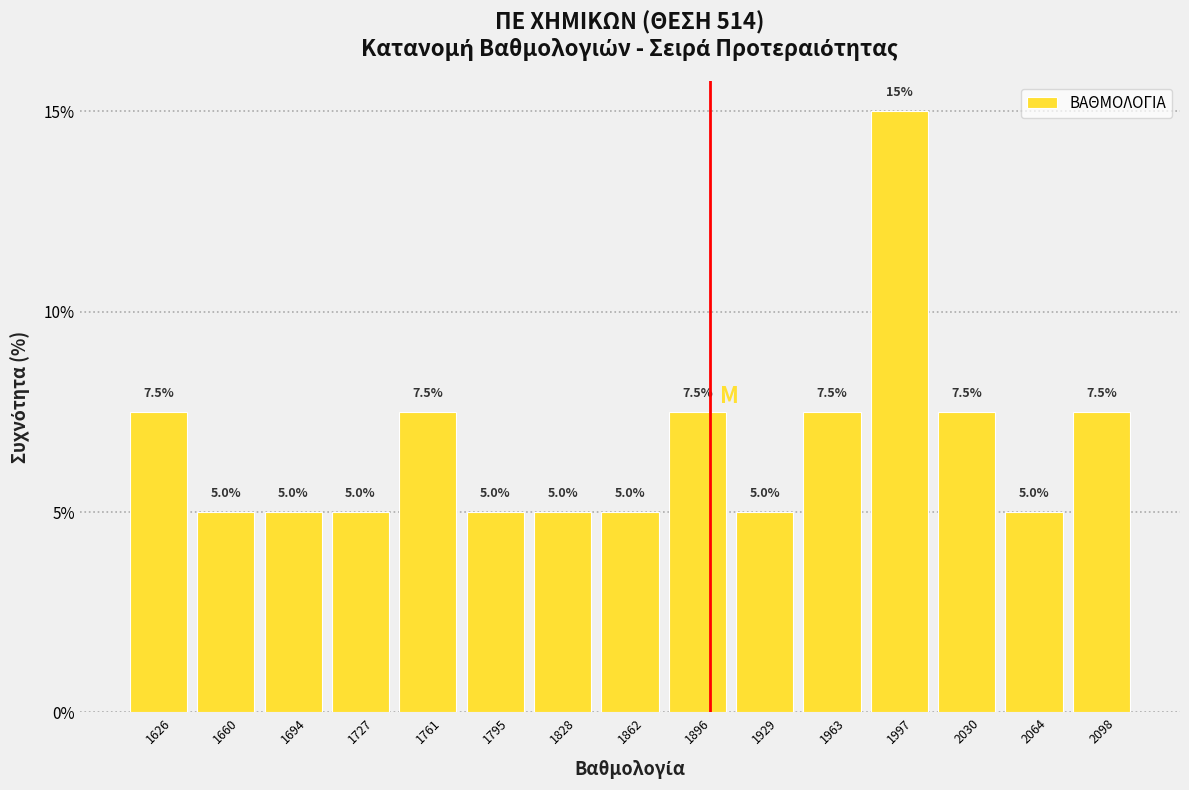

Reading left to right, transcribe this chart: for each bar, give the range it covers on the x-axis and its height. The bar edges are not printed on the chart, so give them approximately, as read against the axis.

1610 to 1645: 7.5
1645 to 1675: 5.0
1675 to 1710: 5.0
1710 to 1745: 5.0
1745 to 1780: 7.5
1780 to 1810: 5.0
1810 to 1845: 5.0
1845 to 1880: 5.0
1880 to 1915: 7.5
1915 to 1945: 5.0
1945 to 1980: 7.5
1980 to 2015: 15.0
2015 to 2050: 7.5
2050 to 2080: 5.0
2080 to 2115: 7.5